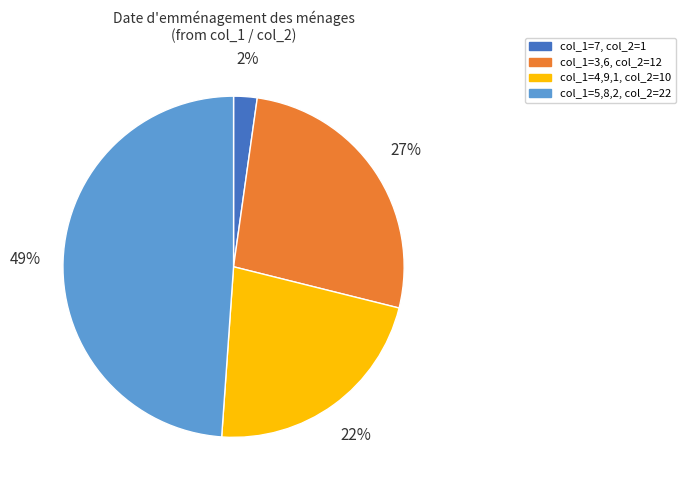

To the nearest percent, what is the difference between the largest and smallest slice percentages?

47%